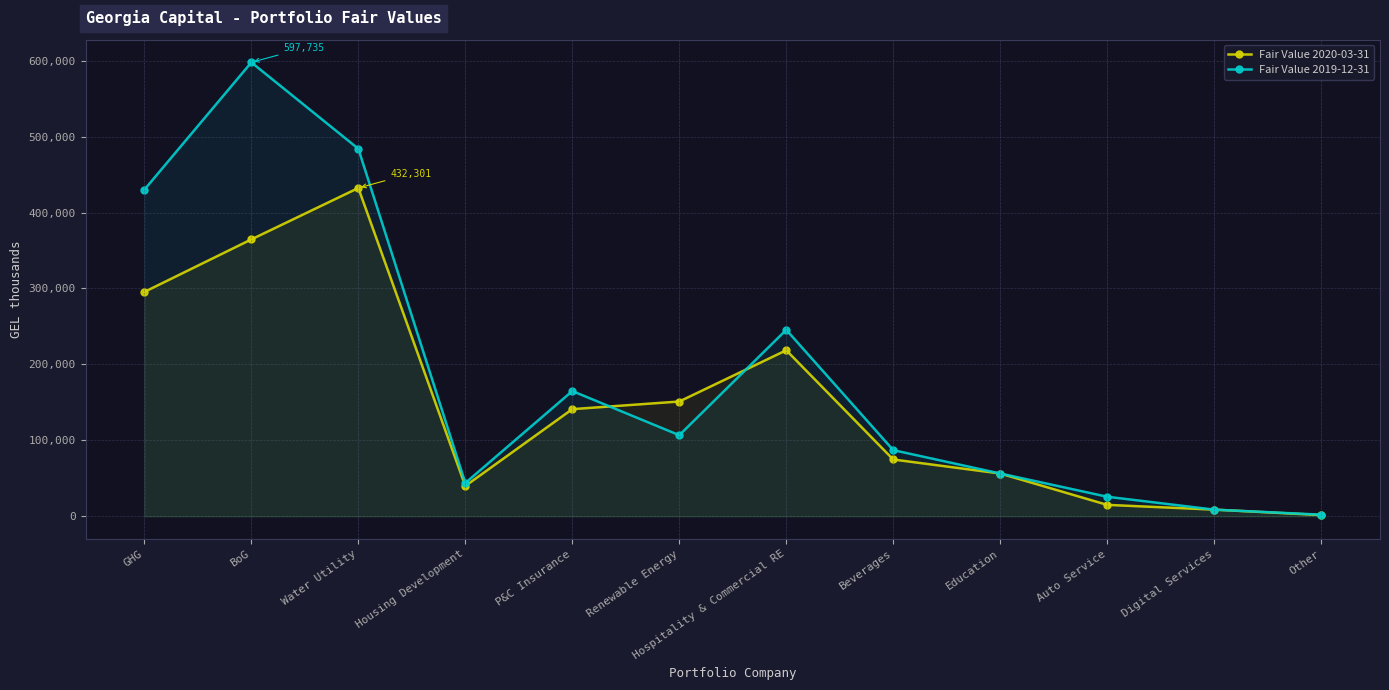

Reading left to right, transcribe all the data shown in this chart.

Fair Value 2020-03-31: 295455	364612	432301	39921	141101	151150	218623	74795	56350	15052	8790	1628
Fair Value 2019-12-31: 430079	597735	483970	43853	164923	106800	245558	87119	56350	25757	8790	2149